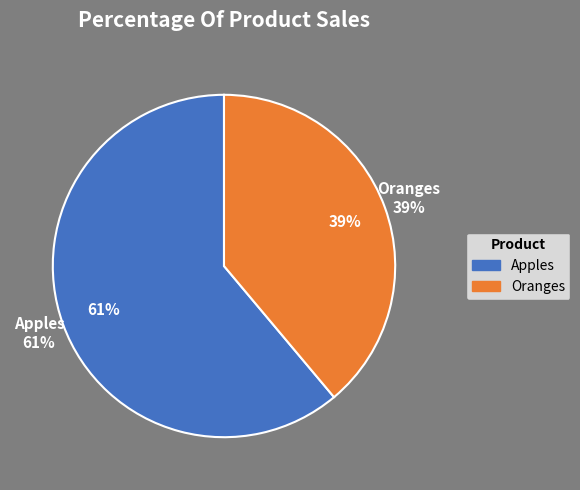

Count the number of slices in the pie.

2